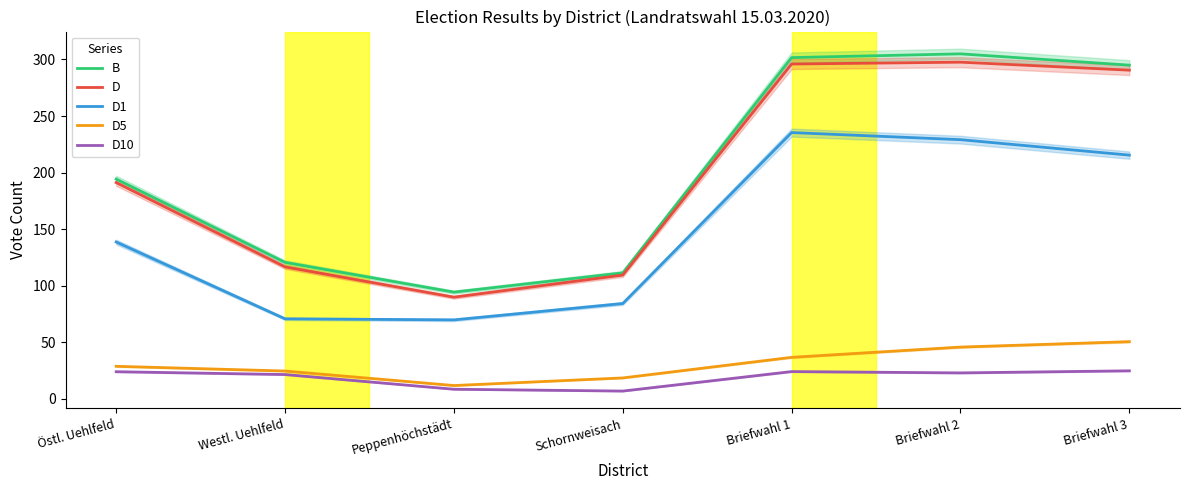

What is the greatest value displayed?

305.0